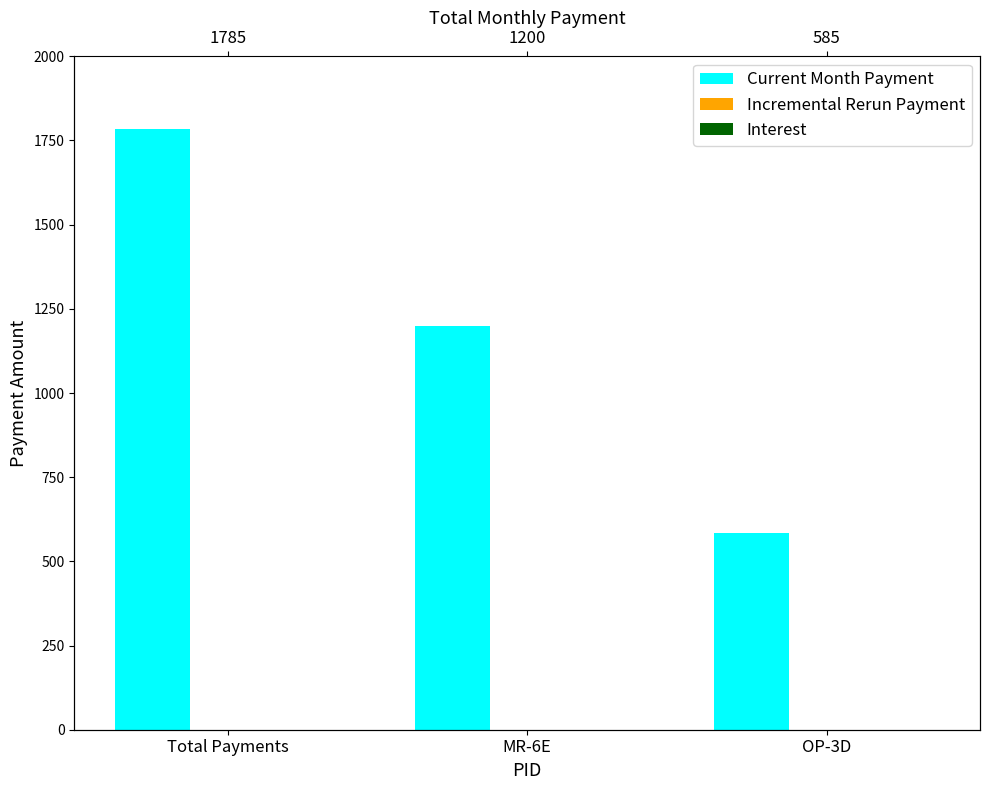

How many values in the Current Month Payment series are below 1200?

1